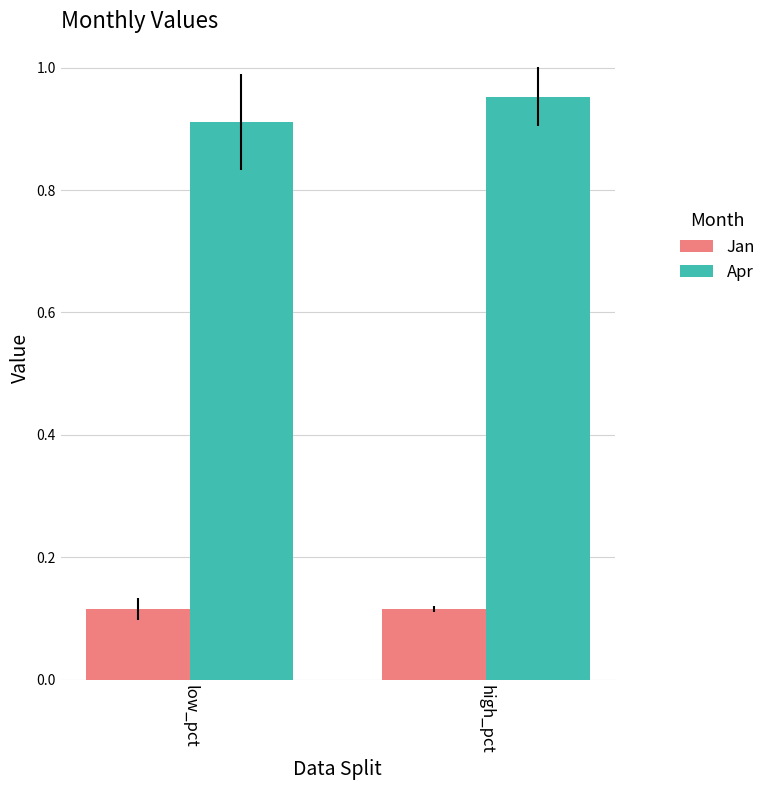

How many categories are shown in the chart?

2